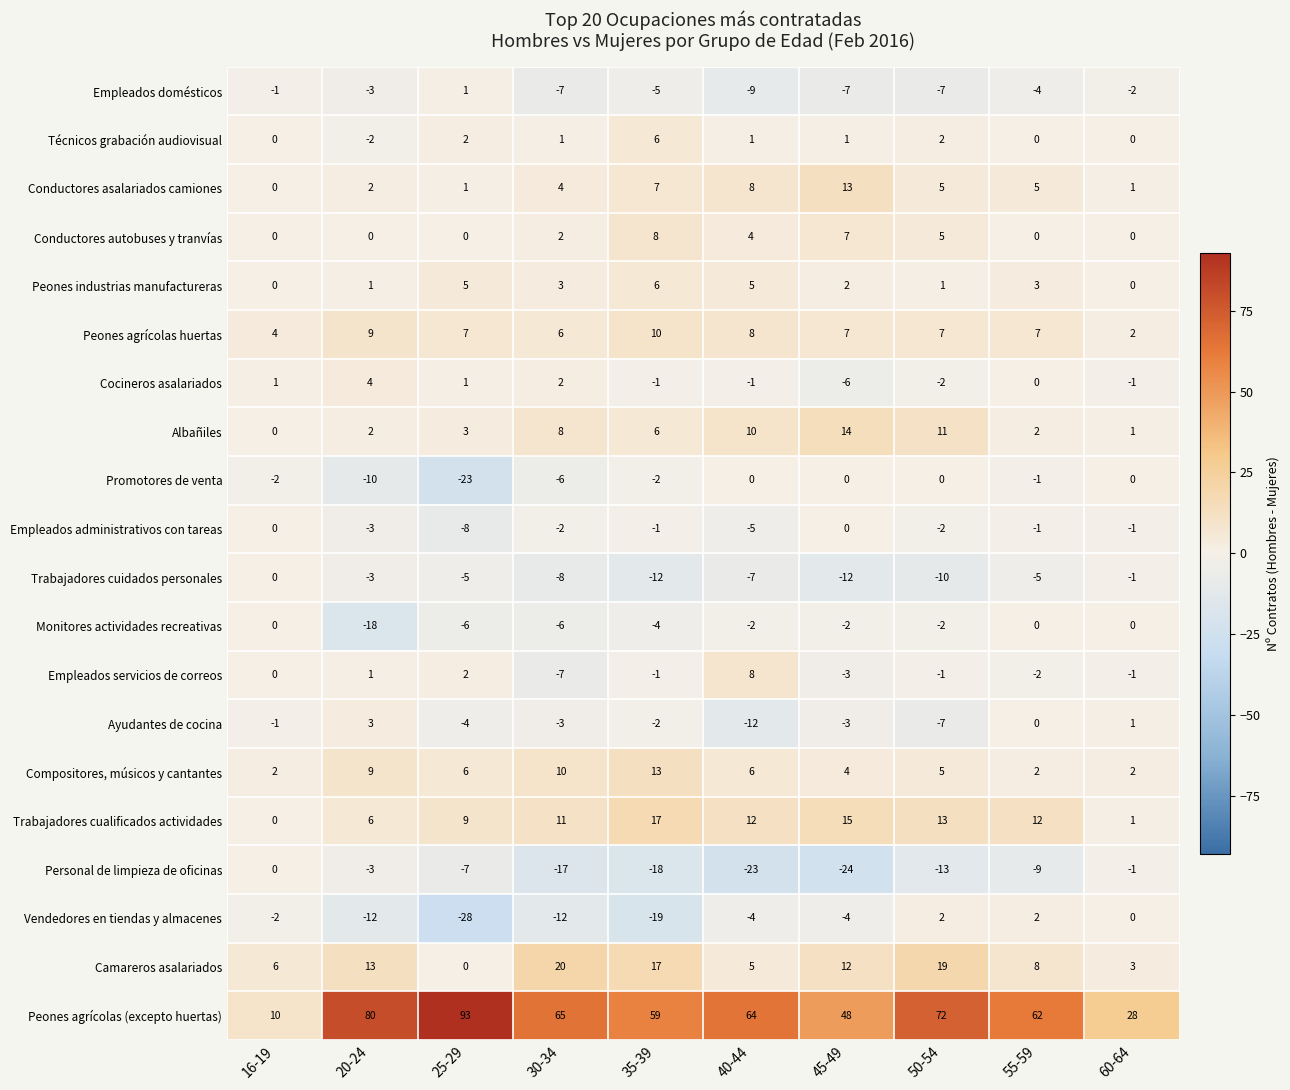

What is the sum of all Empleados domésticos values?

-44